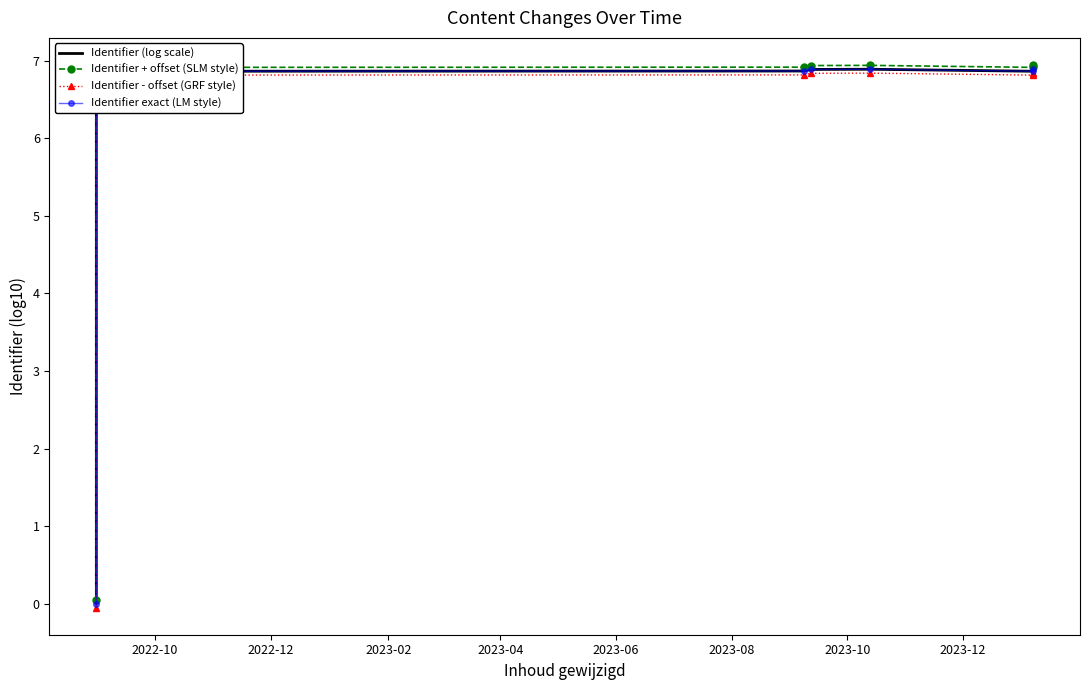

What is the minimum value for Identifier - offset (GRF style)?

-0.1